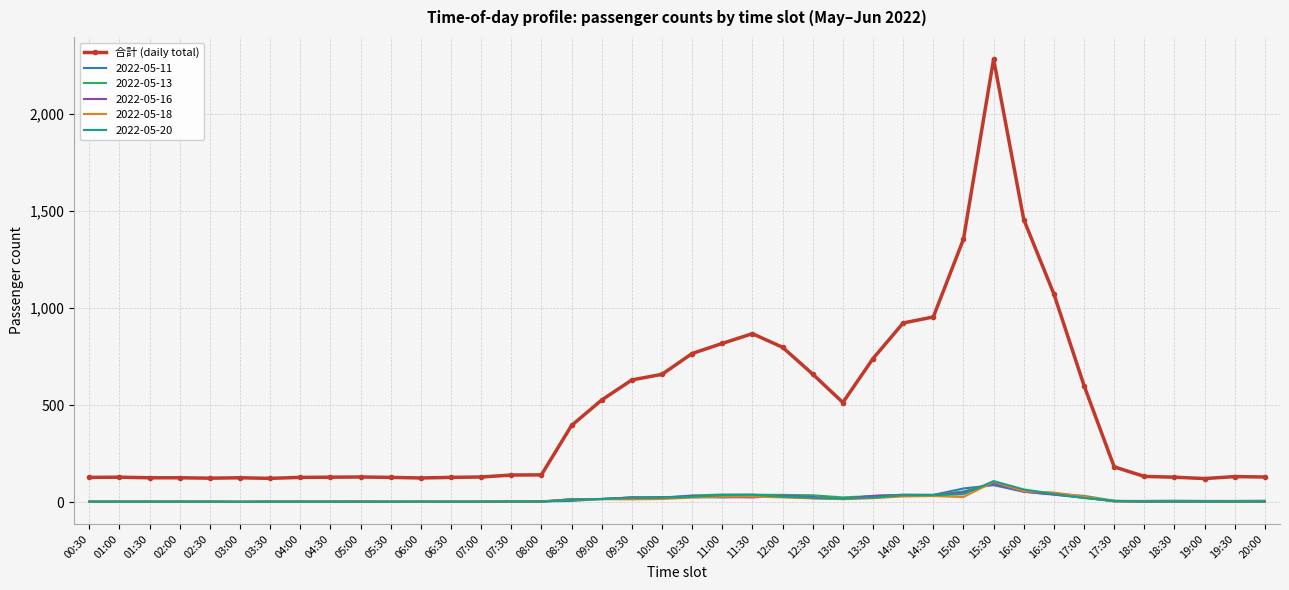

Which label corresponds to the largest value in the chart?

15:30